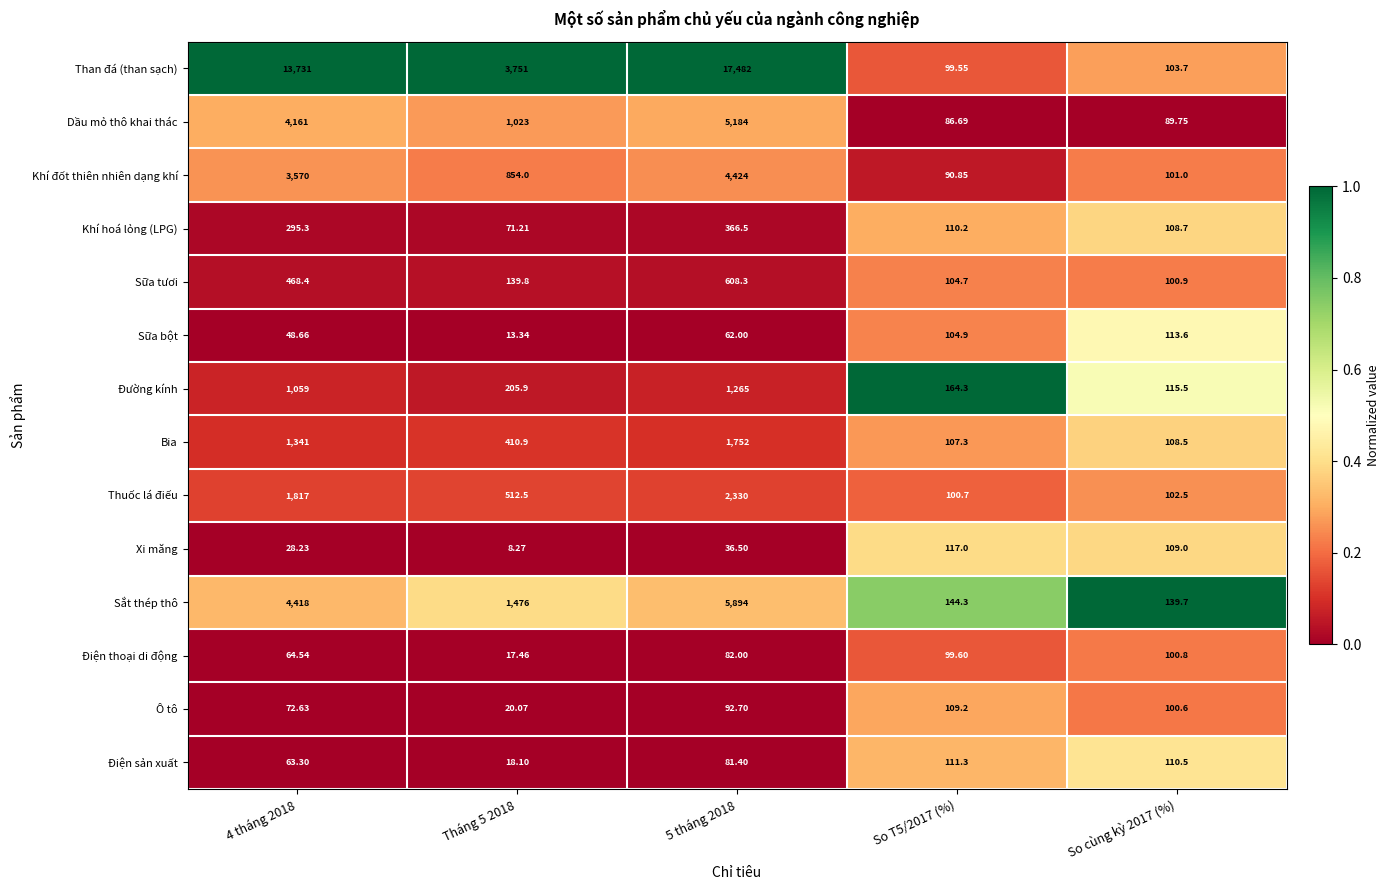

At 5 tháng 2018, list the series in order from largest to smallest.

Than đá (than sạch), Sắt thép thô, Dầu mỏ thô khai thác, Khí đốt thiên nhiên dạng khí, Thuốc lá điếu, Bia, Đường kính, Sữa tươi, Khí hoá lỏng (LPG), Ô tô, Điện thoại di động, Điện sản xuất, Sữa bột, Xi măng